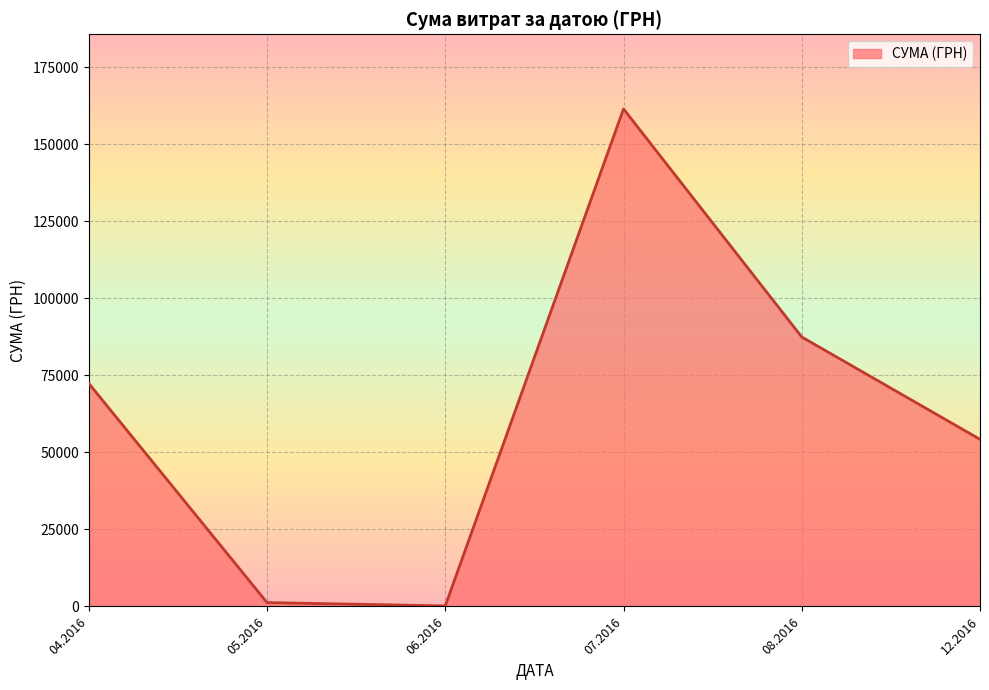

True or false: there are more than 1 points higher than both neighbors.

False